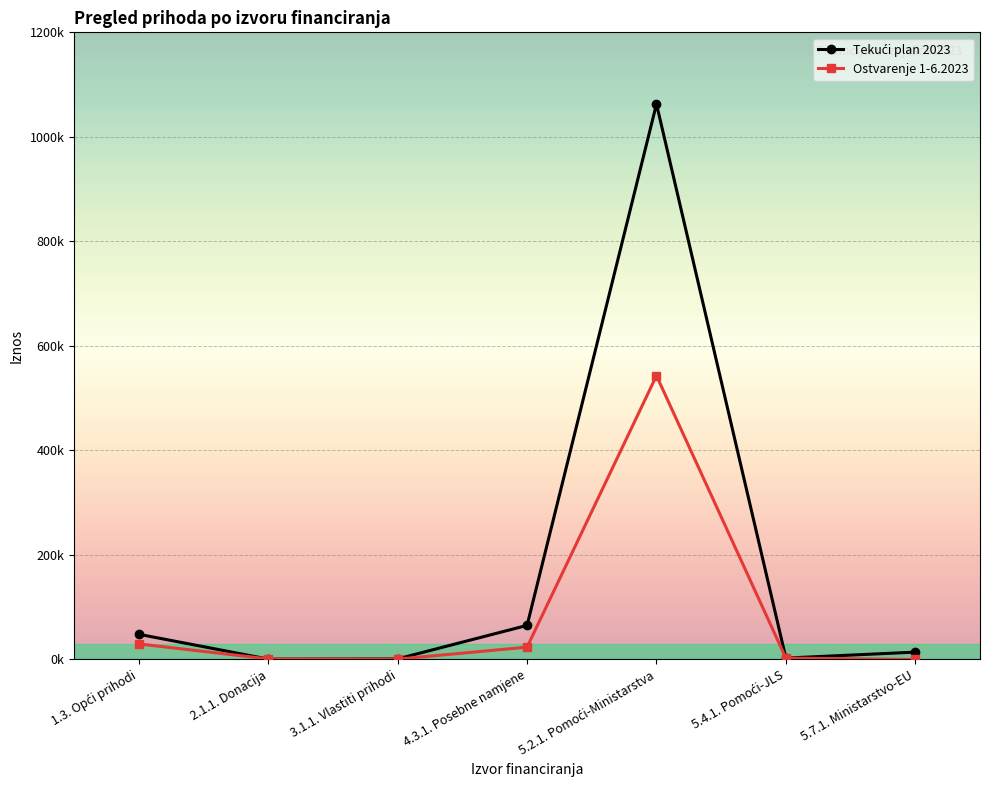

Which series changed the most between 4.3.1. Posebne namjene and 5.2.1. Pomoći-Ministarstva?

Tekući plan 2023